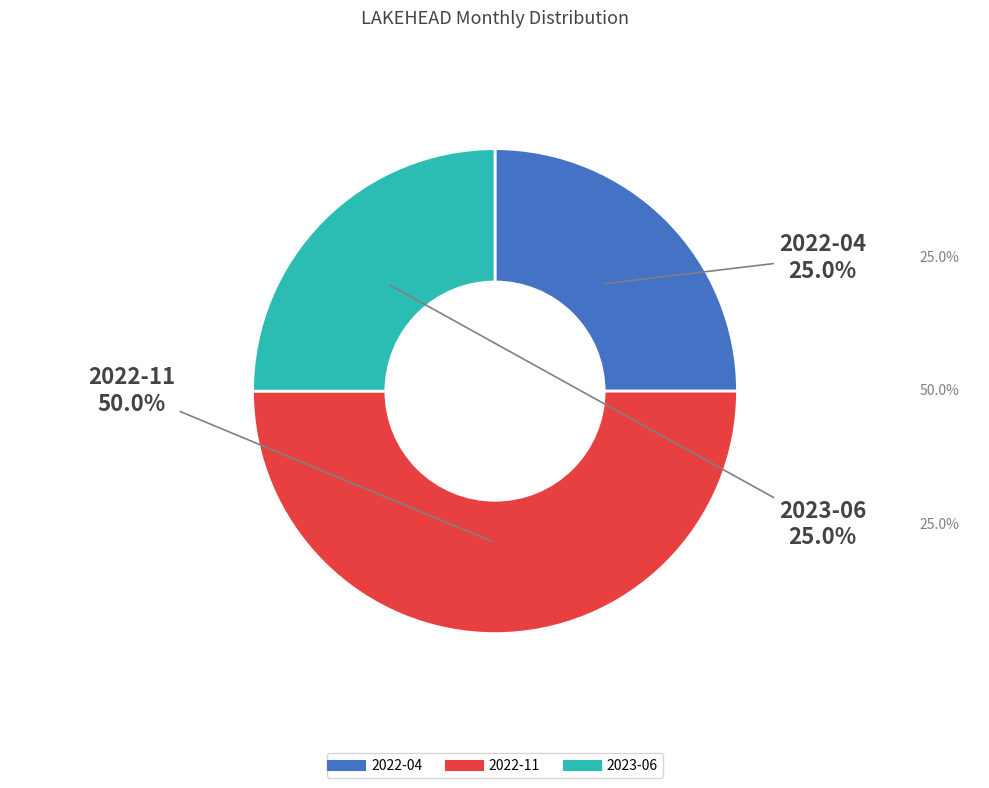

Does 2022-04 account for over 50% of the chart?

No